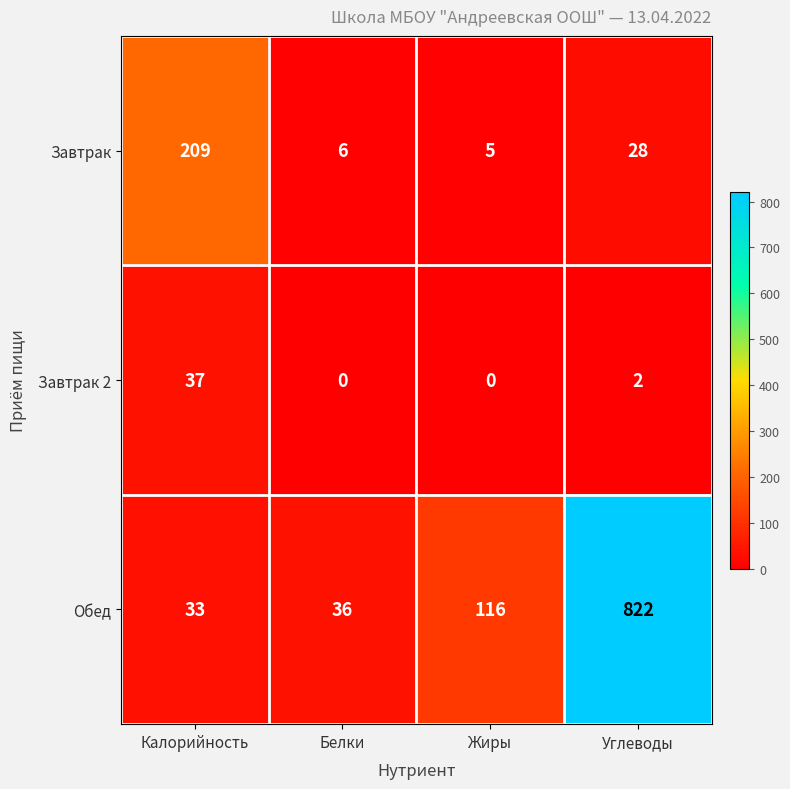

At how many categories does at least one series exceed 323?

1